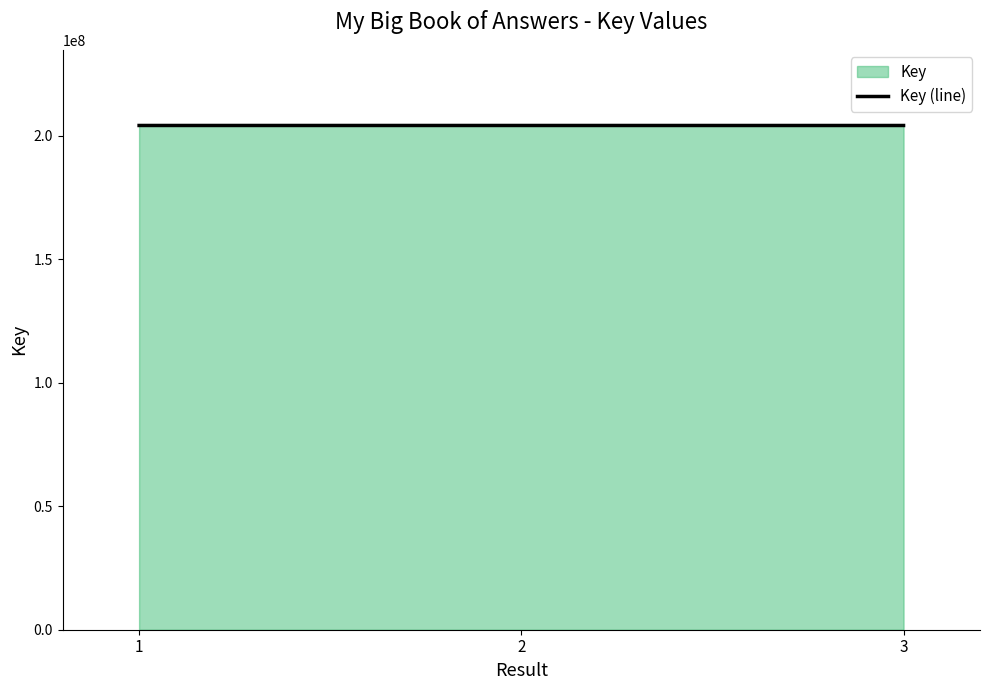

Reading left to right, extract all data points from this chart.

1=204084244	2=204083218	3=204076786